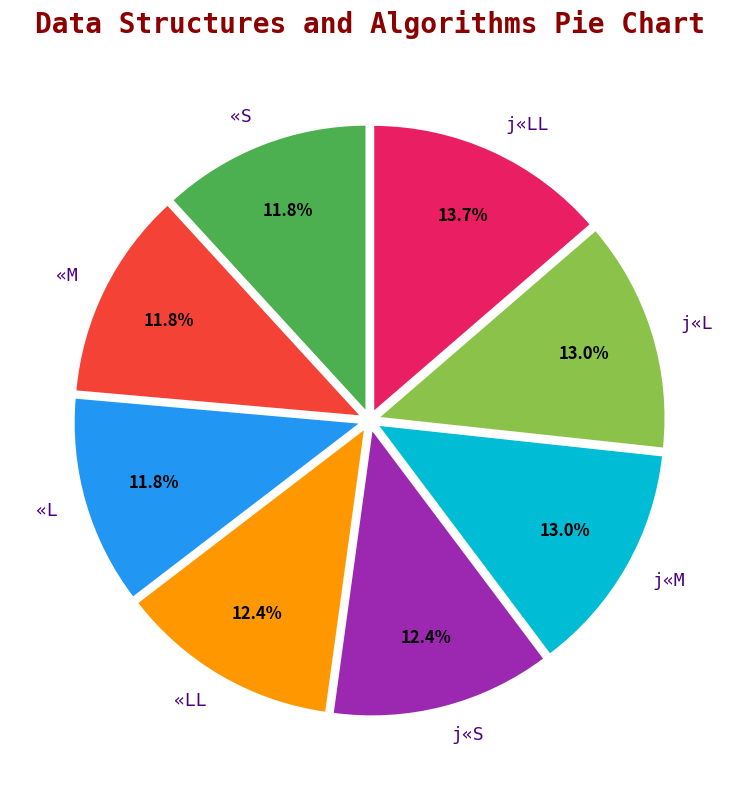

Does any single category account for the majority?

No